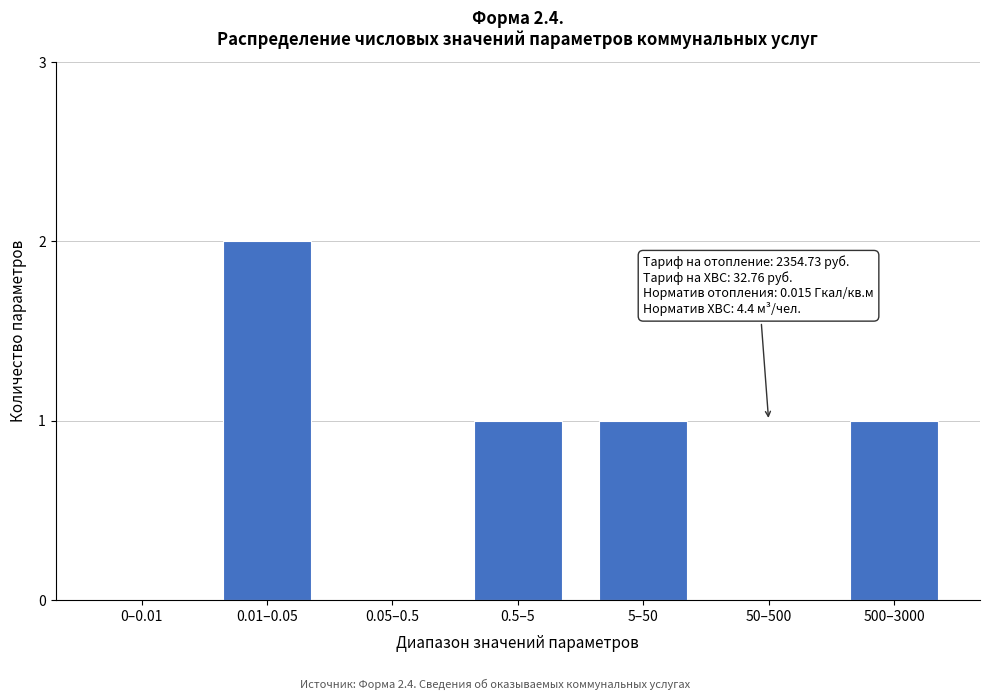

Reading right to left, transcribe all the data shown in this chart.

500–3000=1	50–500=0	5–50=1	0.5–5=1	0.05–0.5=0	0.01–0.05=2	0–0.01=0